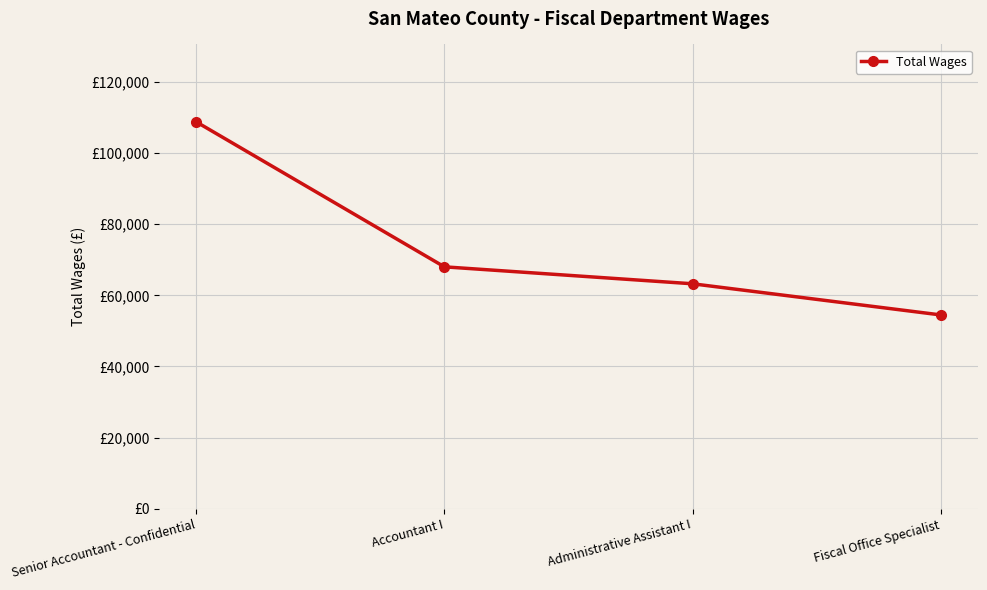

What is the difference between the values at Administrative Assistant I and Accountant I?

4767